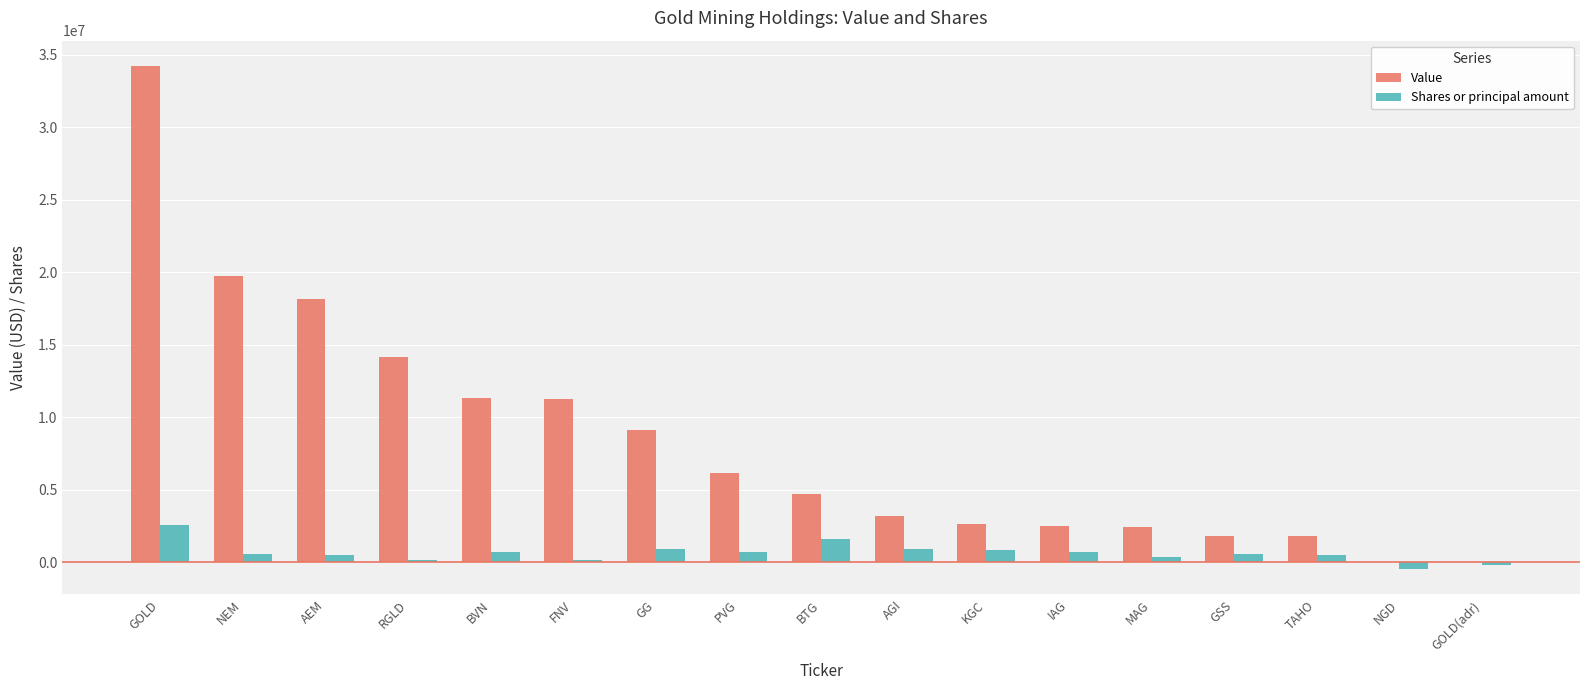

What is the maximum value for Value?

34242000